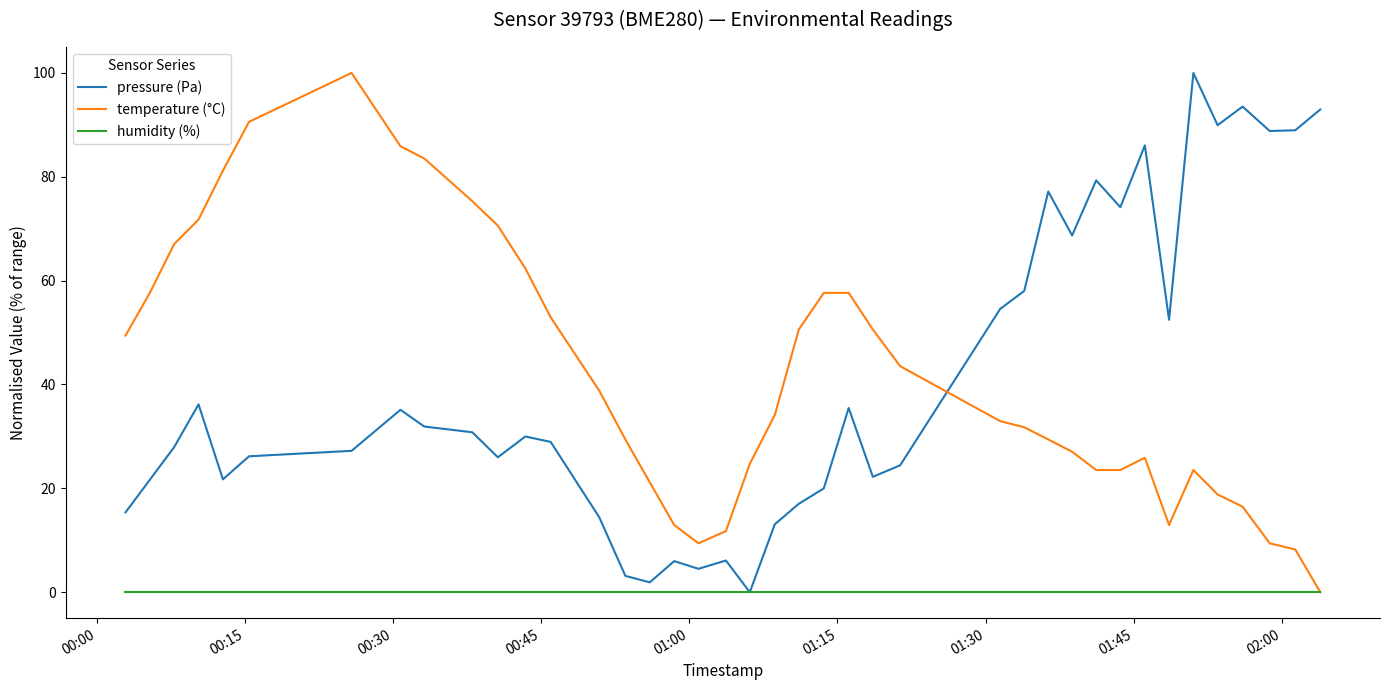

What is the highest value of the pressure (Pa) series?

100.0